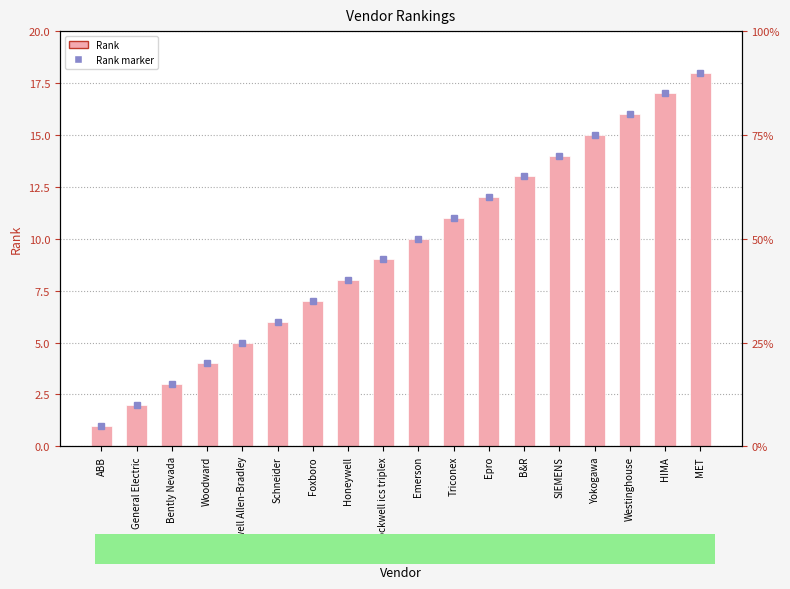

Reading left to right, list all the values displayed in this chart.

1	2	3	4	5	6	7	8	9	10	11	12	13	14	15	16	17	18